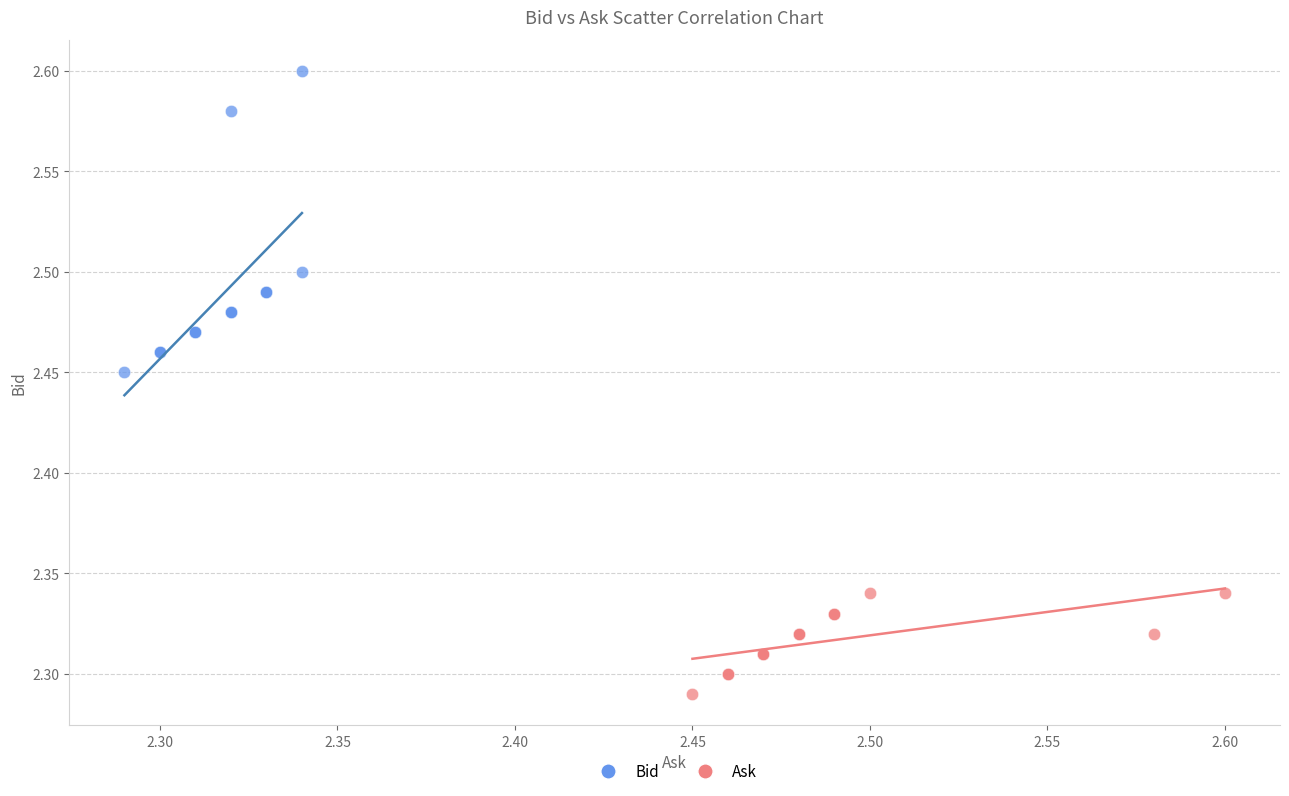

Which series contains the lowest Y value?

Ask